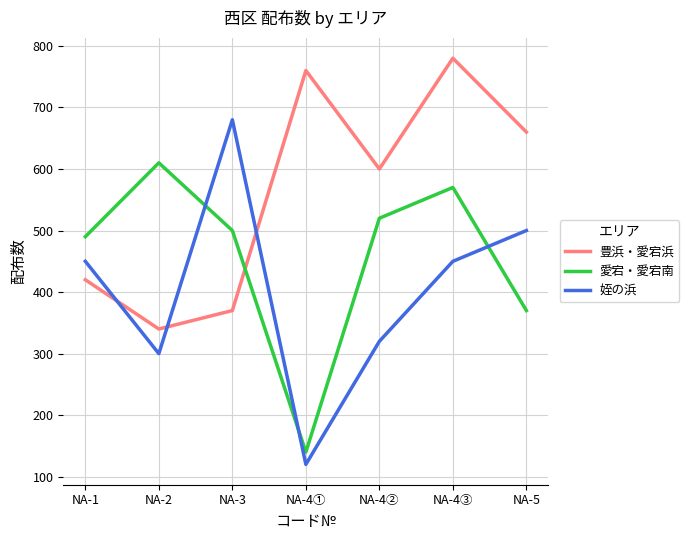

Is it true that 豊浜・愛宕浜 equals 127 at NA-2?

False